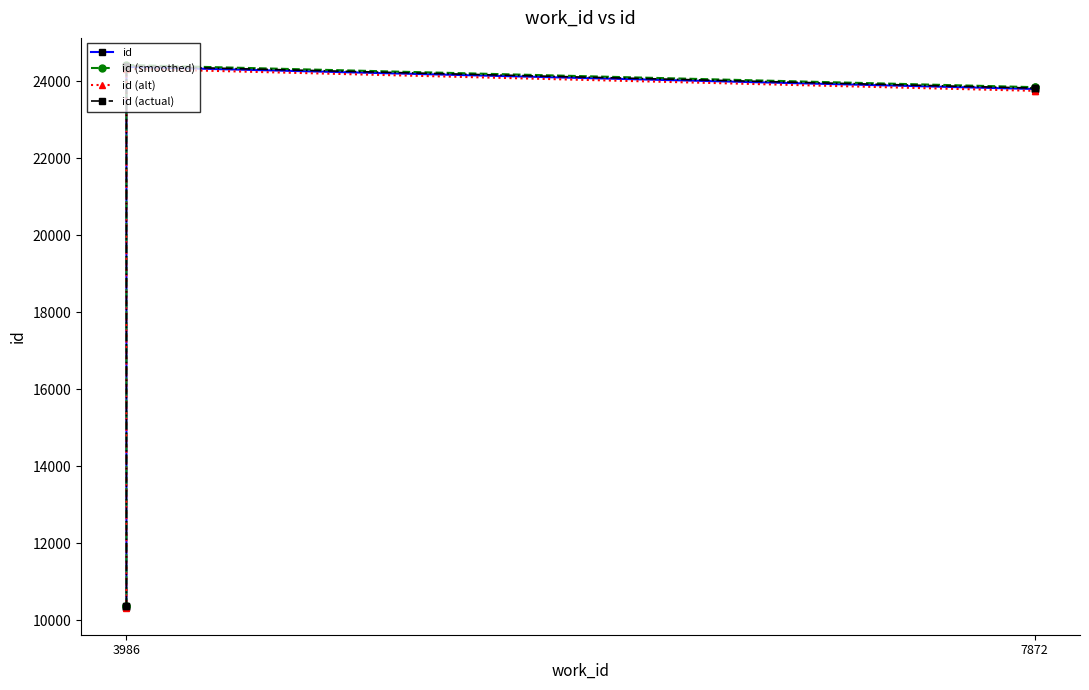

Where is the first local minimum for id?

7872